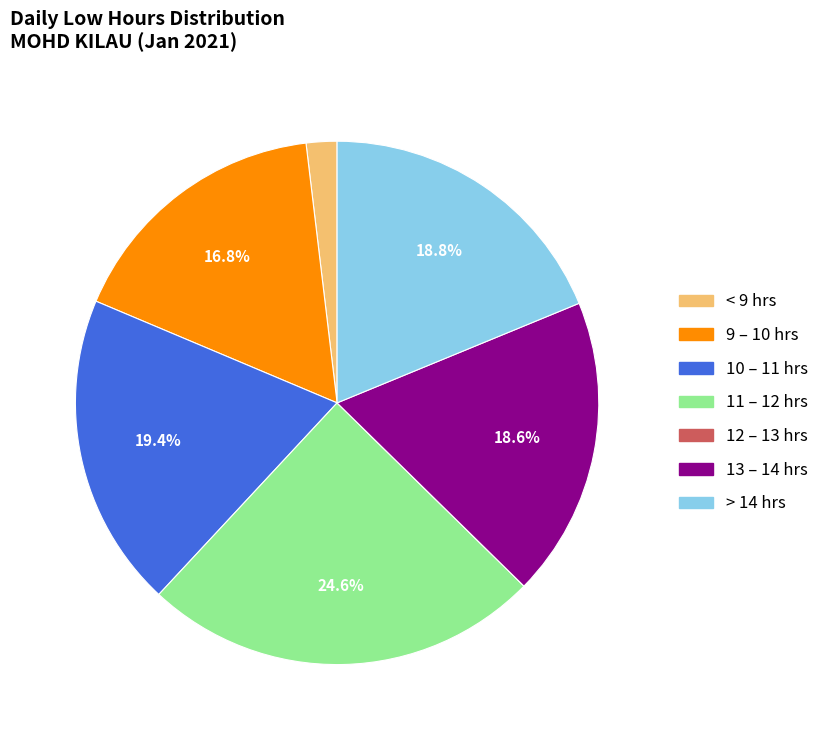

Is there a majority slice in this chart?

No